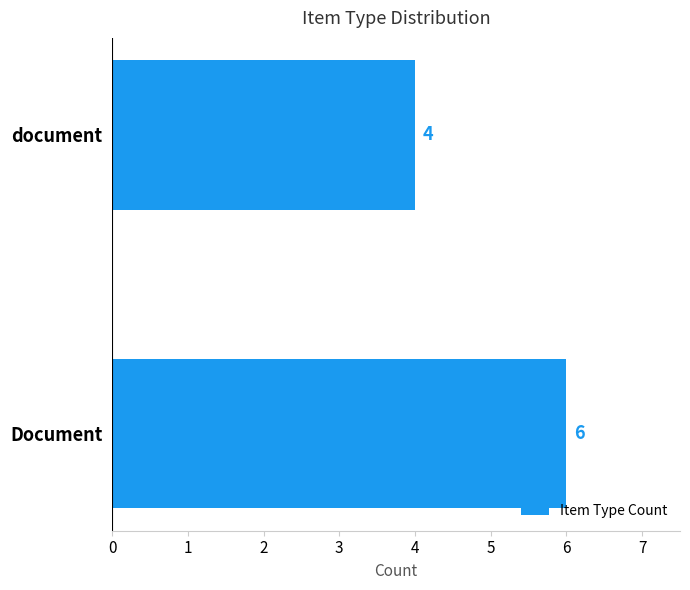

How many values are between 4 and 6?

2